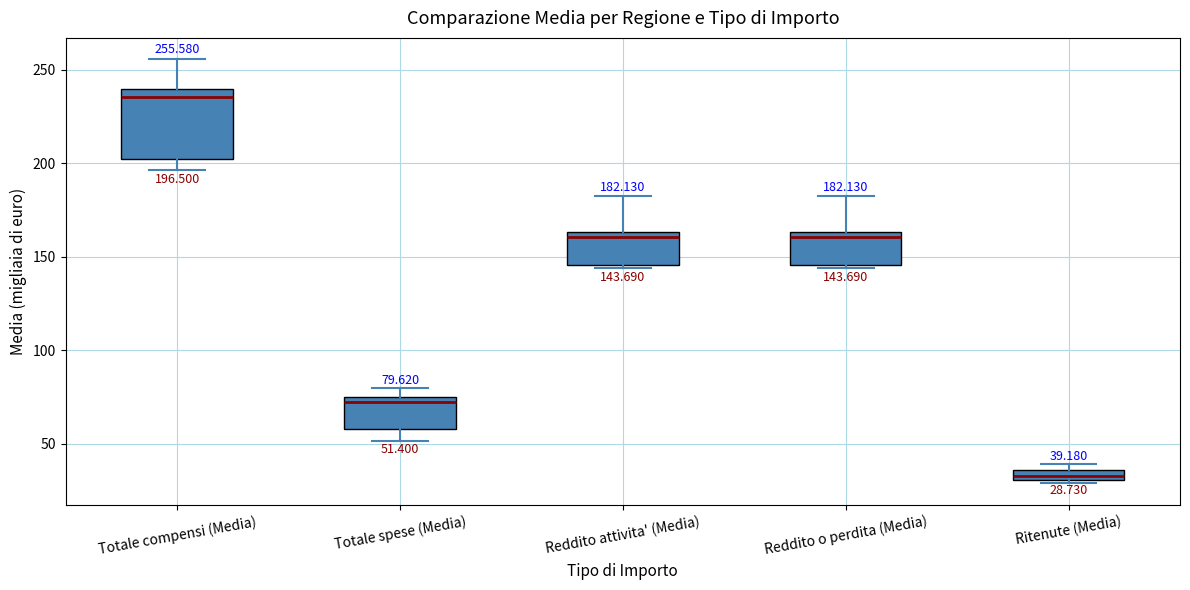

Which box has the lowest median line?

Ritenute (Media)